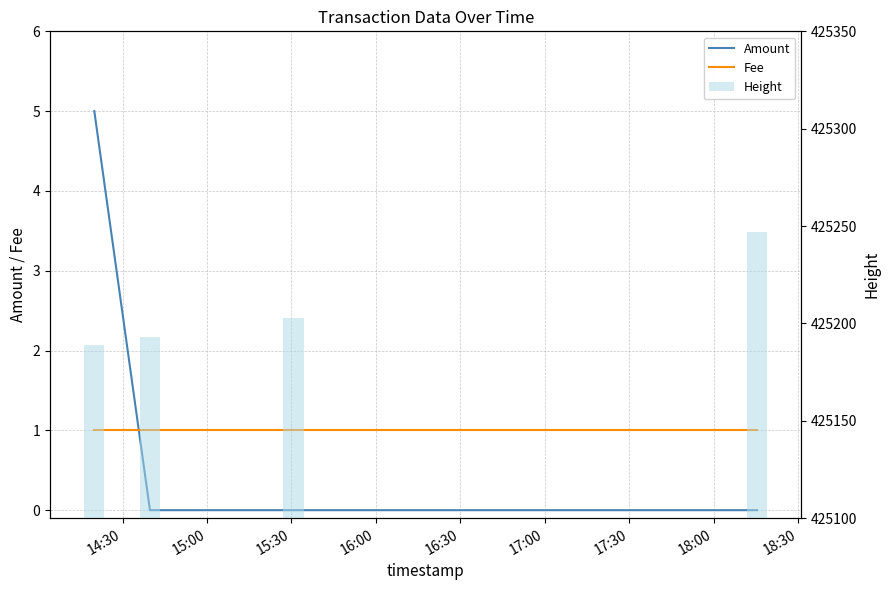

What is the highest value of the Amount series?

5